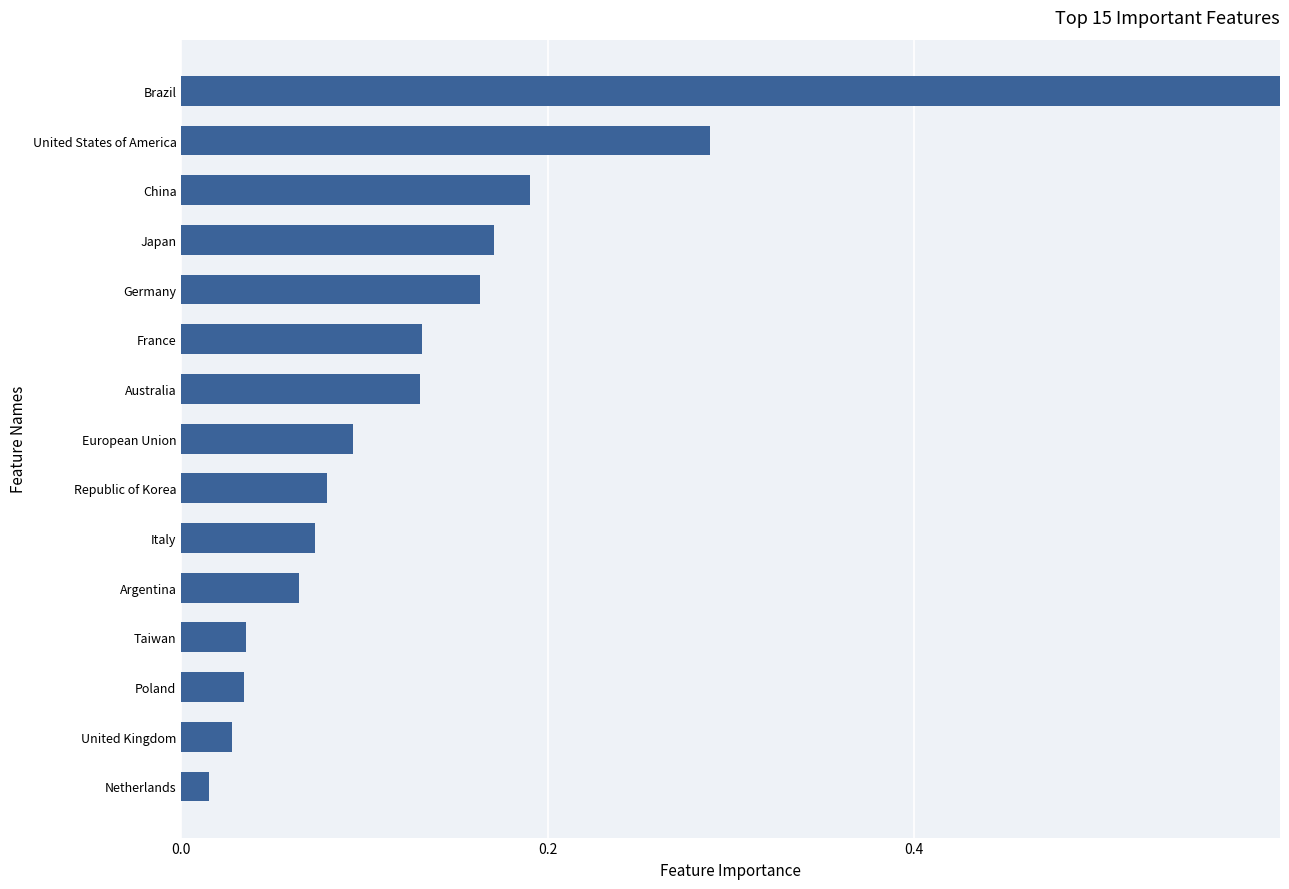

What is the sum of all values?

2.5